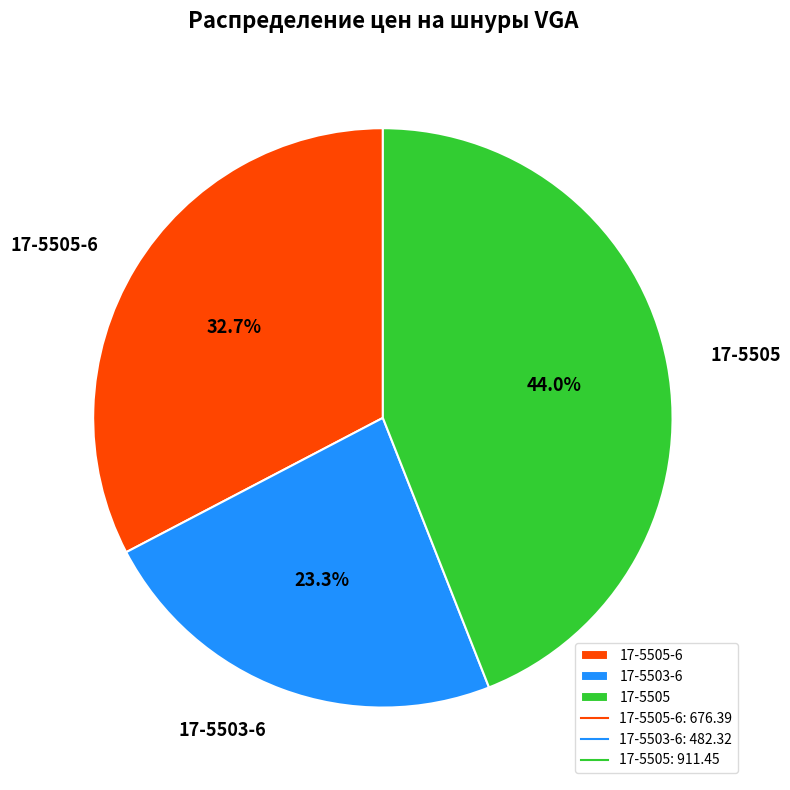

What is the total percentage of 17-5505 and 17-5503-6?

67.3%